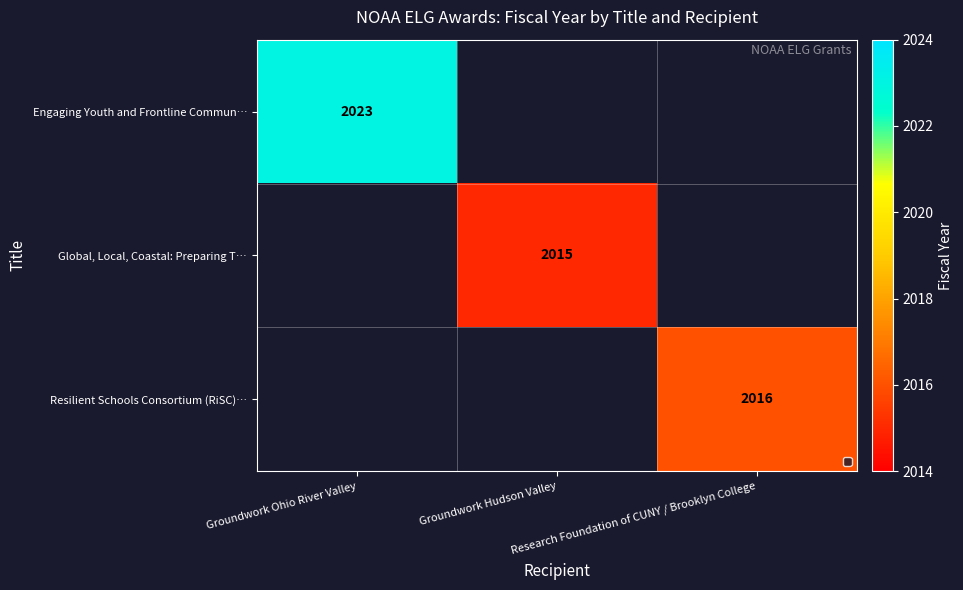

What is the lowest value of the Engaging Youth and Frontline Commun… series?

2023.0